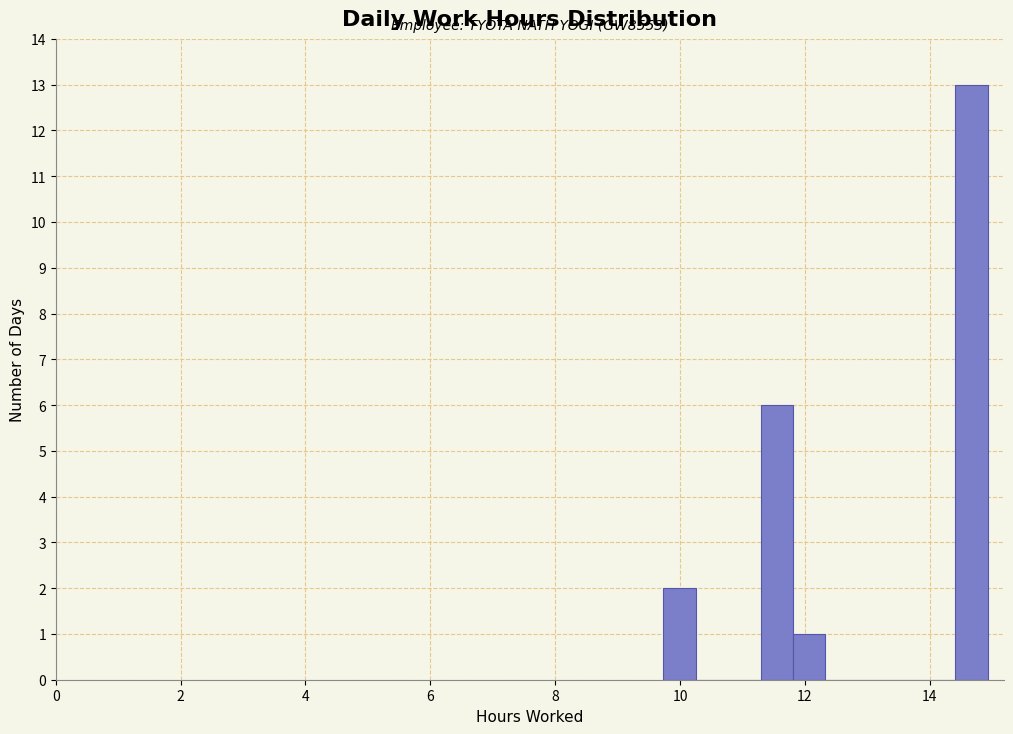

Around what value on the x-axis is the tallest bar? Give the approximate position of its centre, as read against the axis.

14.6